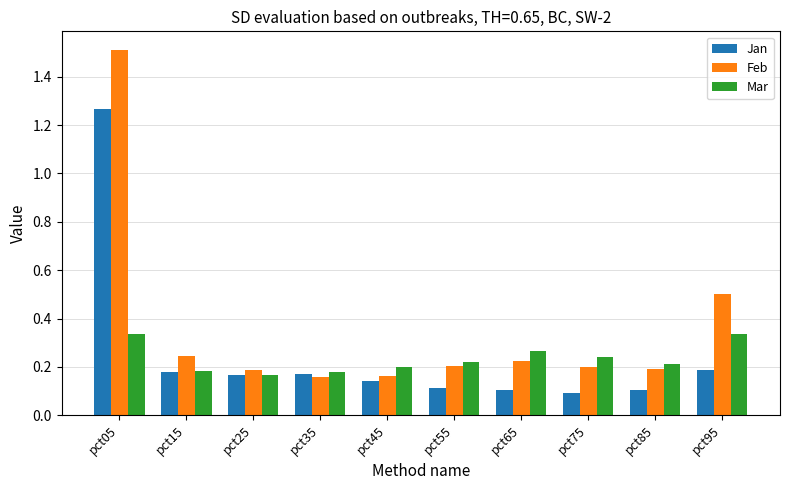

Count the Feb values in the range 0 to 1.

9